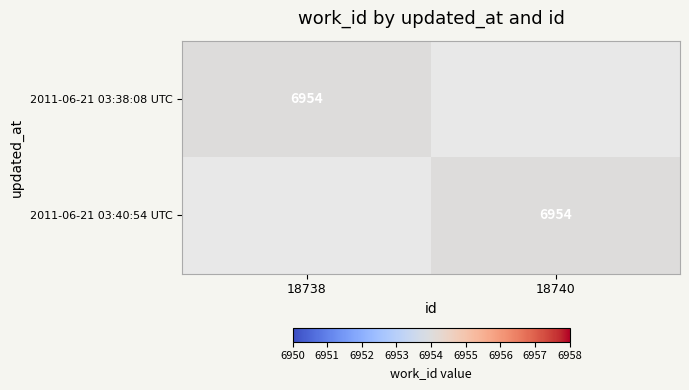

What is the greatest value displayed?

6954